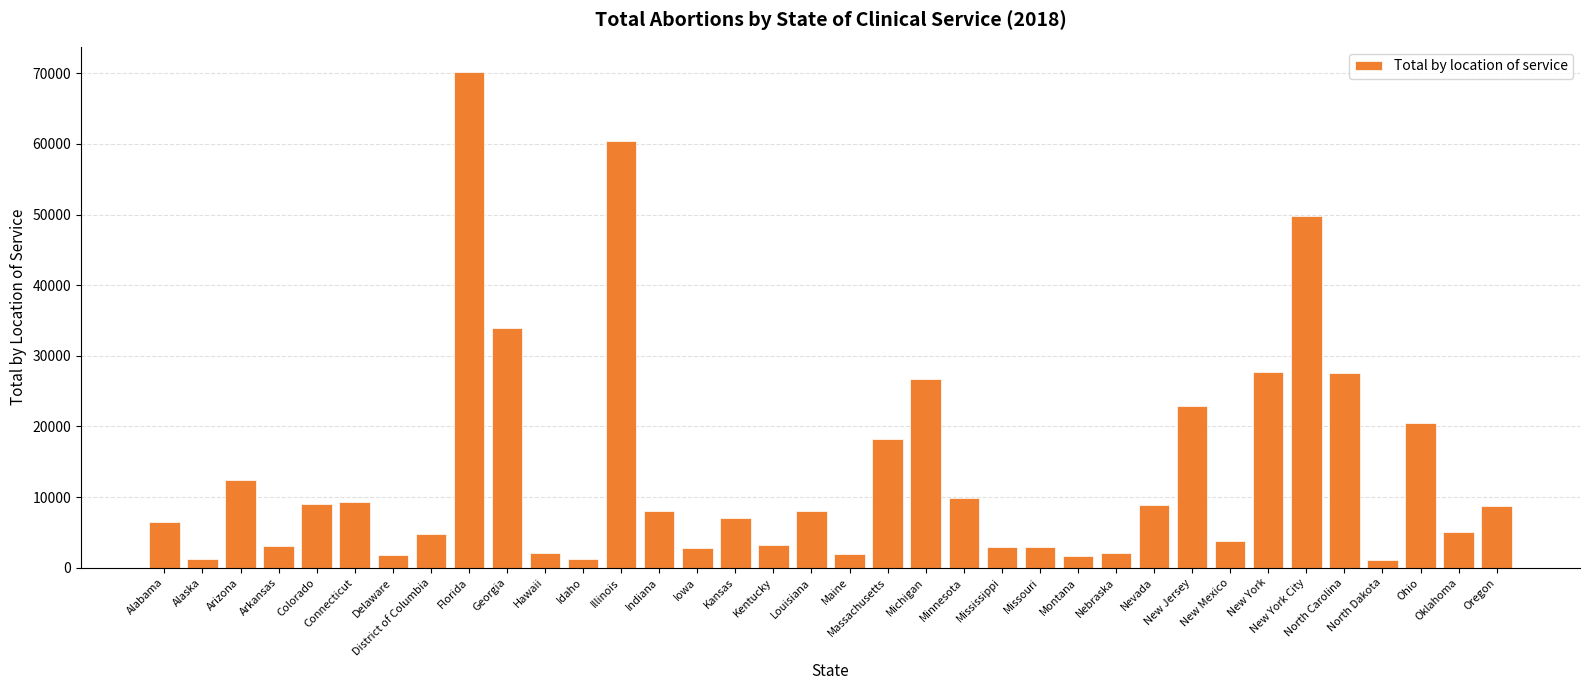

What value does the data have at Kansas, to the nearest 10?

6970